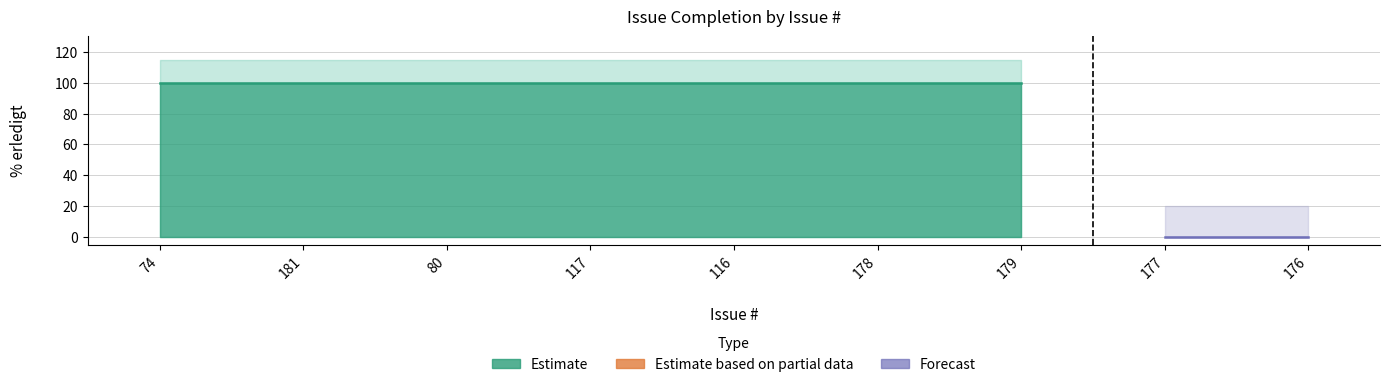

What is the value of the 3rd point from the left?

100